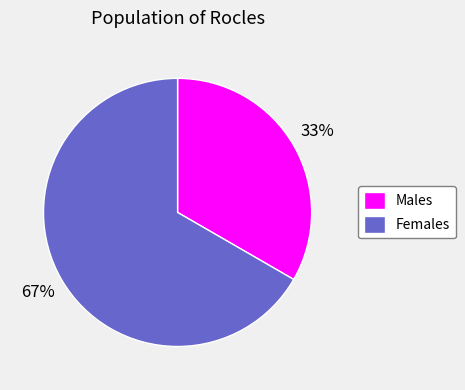

The Males slice represents 33% of the pie. True or false?

True